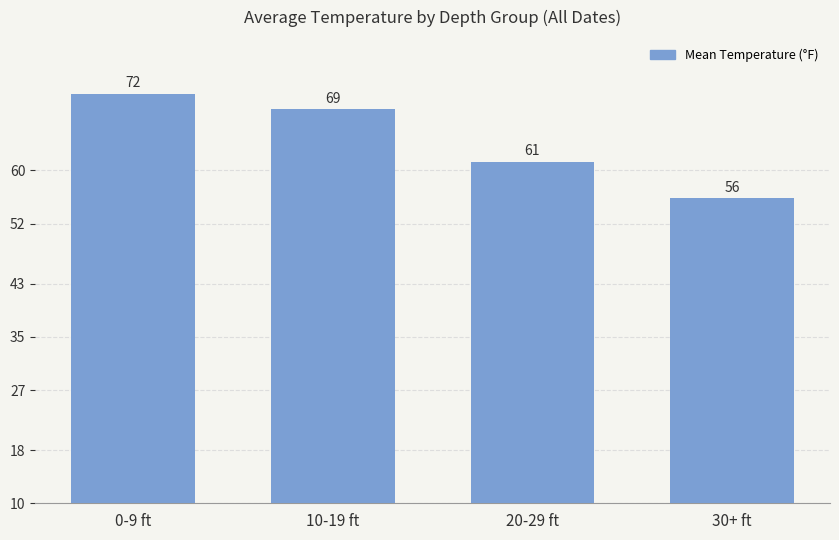

Approximately how many times larger is the value at 20-29 ft compared to 30+ ft?

1.1